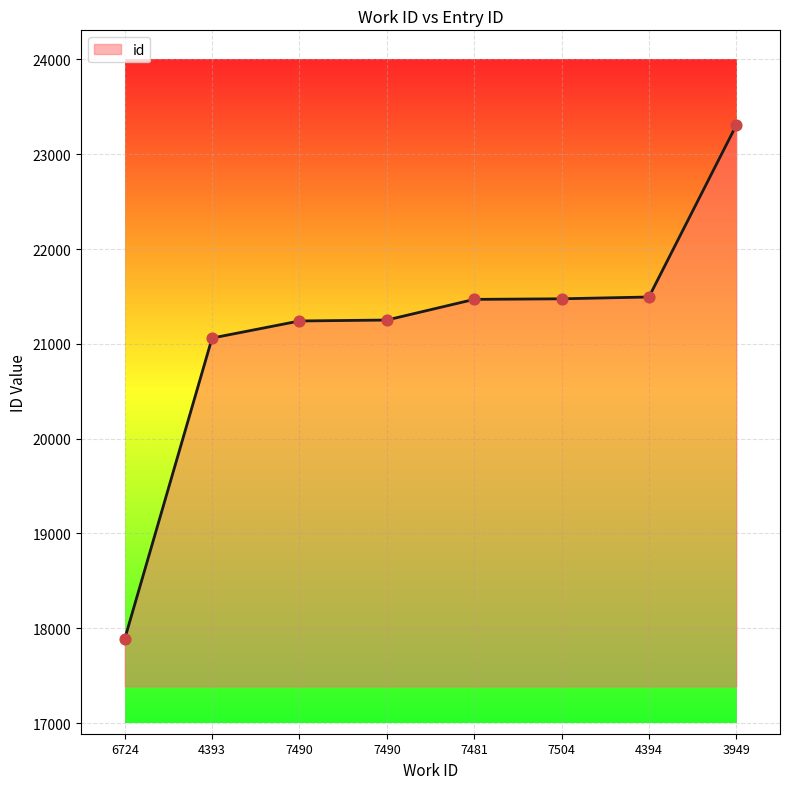

Approximately how many times larger is the value at 4393 compared to 7490?

1.0